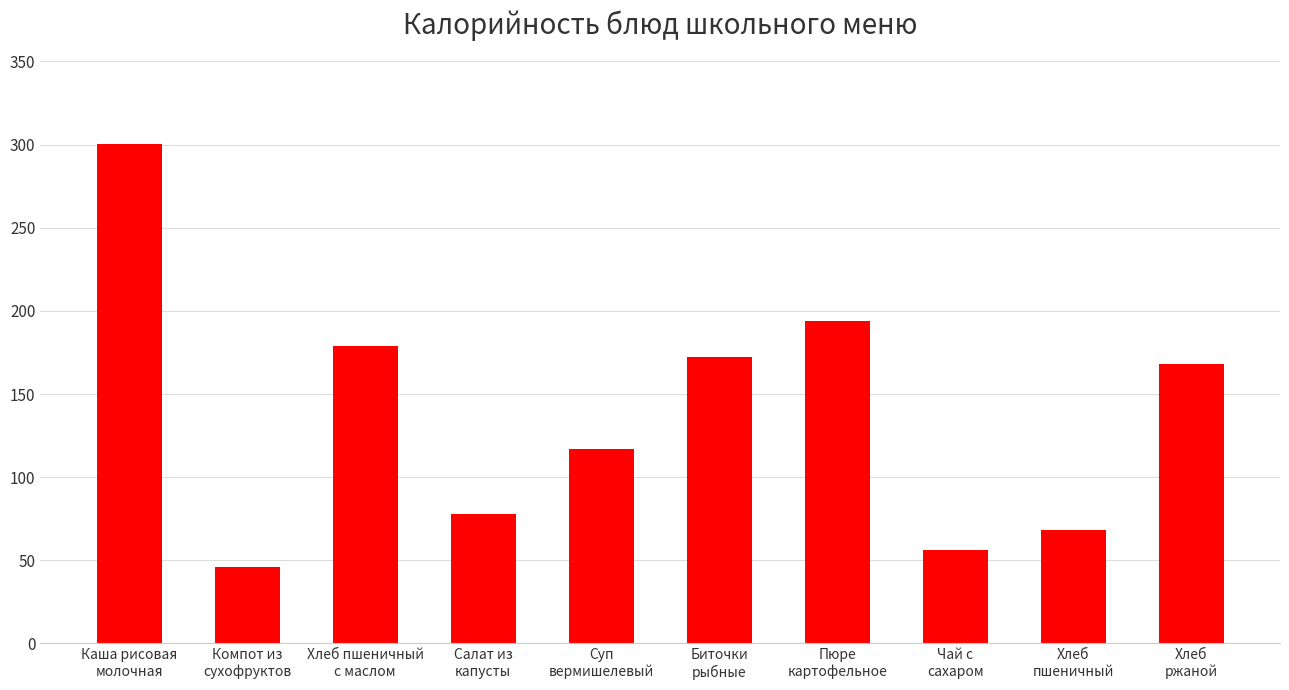

What is the ratio of the value at Суп
вермишелевый to the value at Пюре
картофельное?

0.6